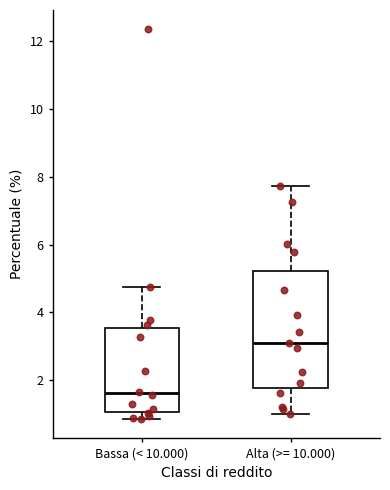

Reading left to right, read every box against the y-axis: the position of its median line, the range the box covers, and the ends of its whiskers. The values are not printed on the chart, so give them approximately, as read against the axis.

Bassa (< 10.000): median 1.6, box 1.0 to 3.6, whiskers 0.8 to 4.8
Alta (>= 10.000): median 3.0, box 1.8 to 5.2, whiskers 1.0 to 7.8